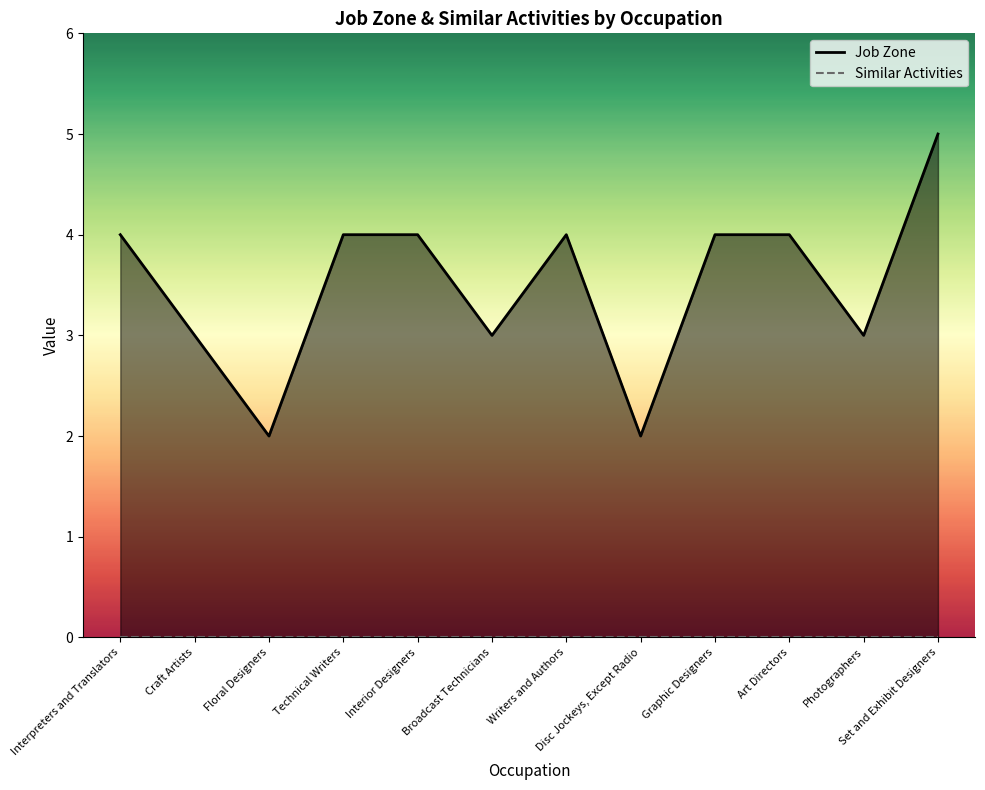

List the series in order of their peak value, lowest first.

Similar Activities, Job Zone